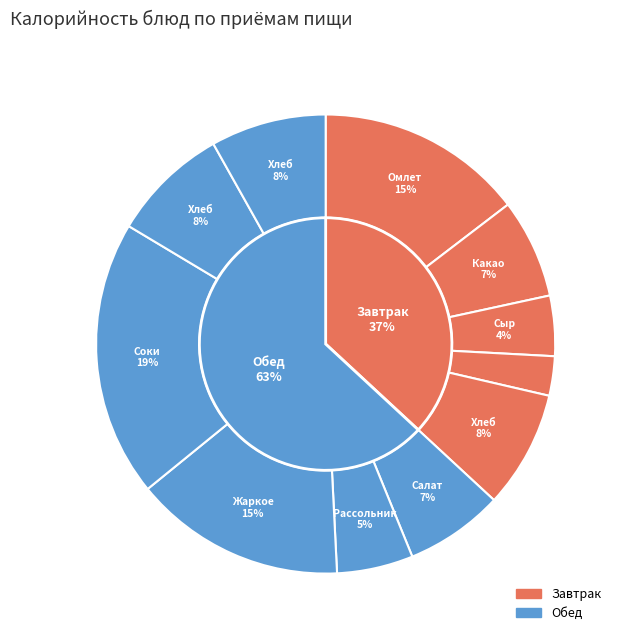

What percentage is the Хлеб пшеничный (обед) slice, to the nearest percent?

8%